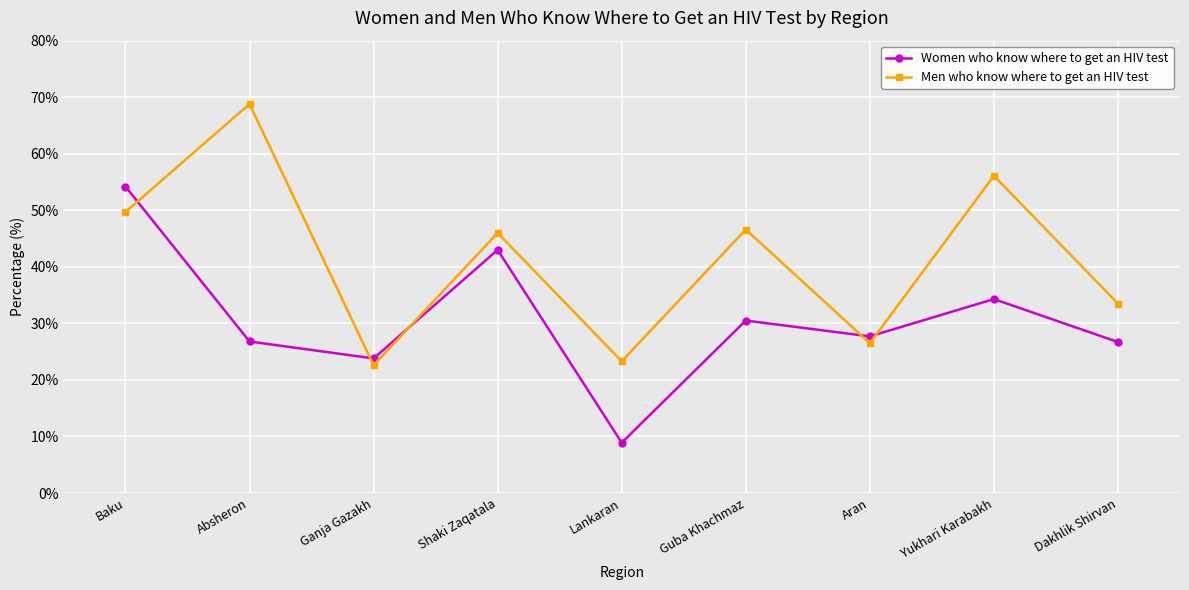

What is the difference between the Women who know where to get an HIV test values at Shaki Zaqatala and Guba Khachmaz?

12.5